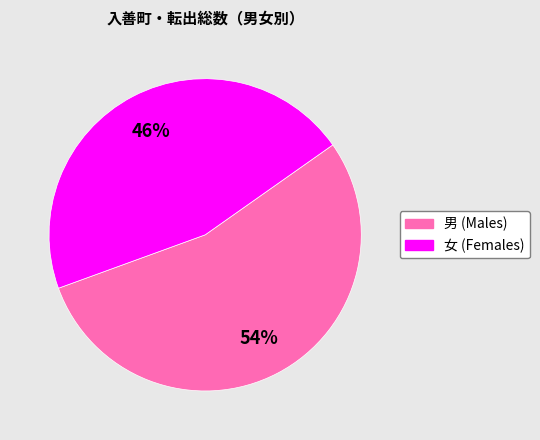

Rank the categories by value from highest to lowest.

男, 女